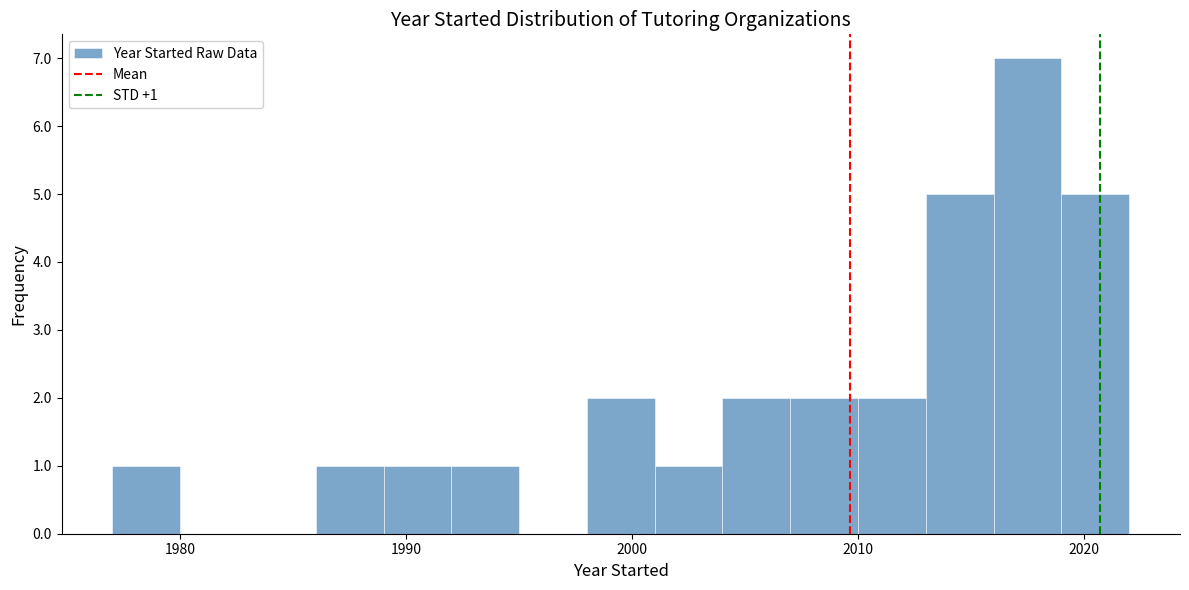

Around what value on the x-axis is the tallest bar? Give the approximate position of its centre, as read against the axis.

2018